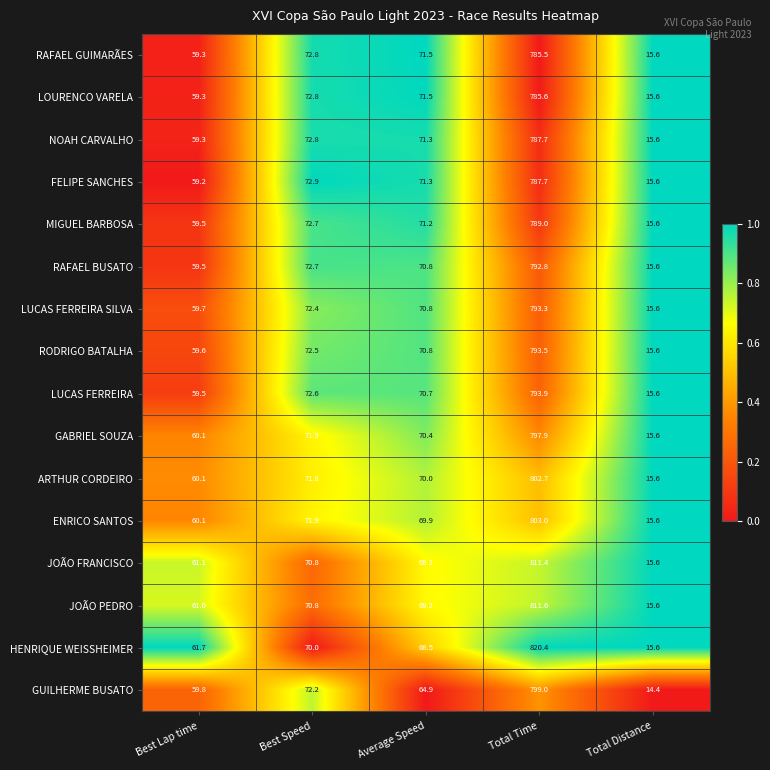

Is it true that LUCAS FERREIRA SILVA equals 70.8 at Average Speed?

True